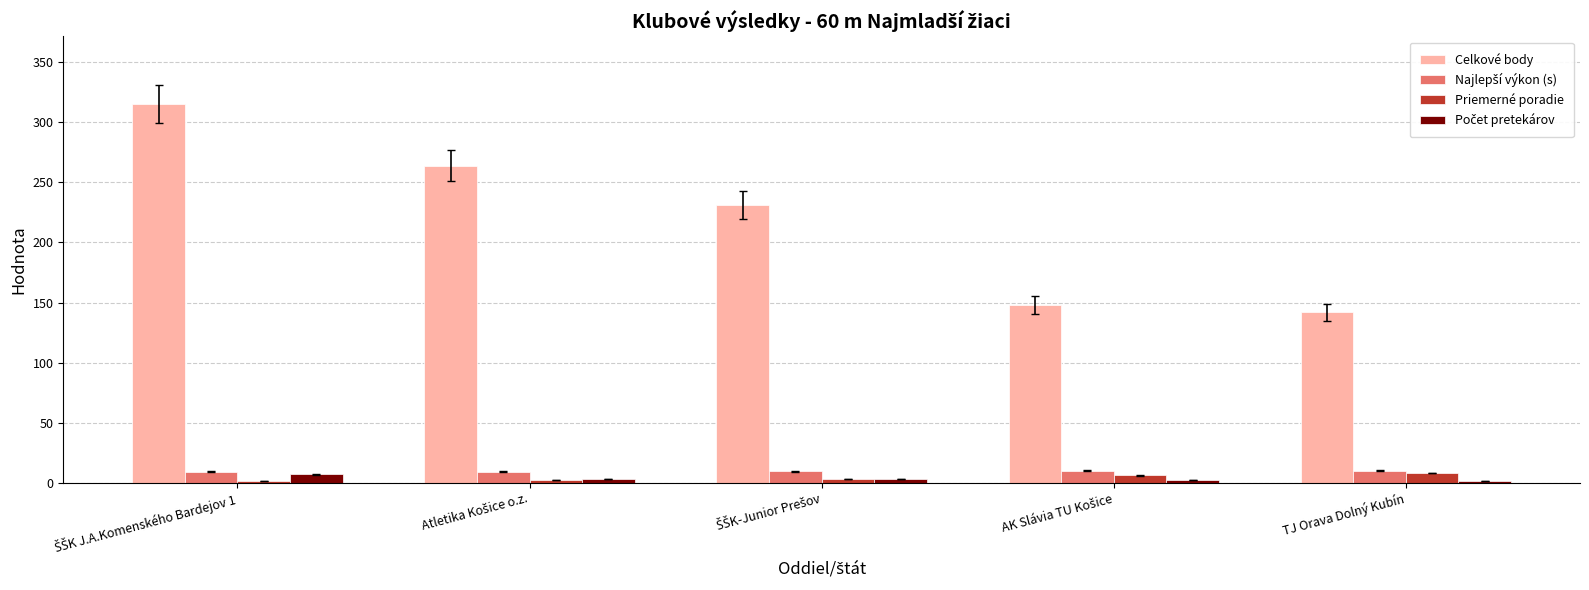

Does the chart contain stacked bars?

No